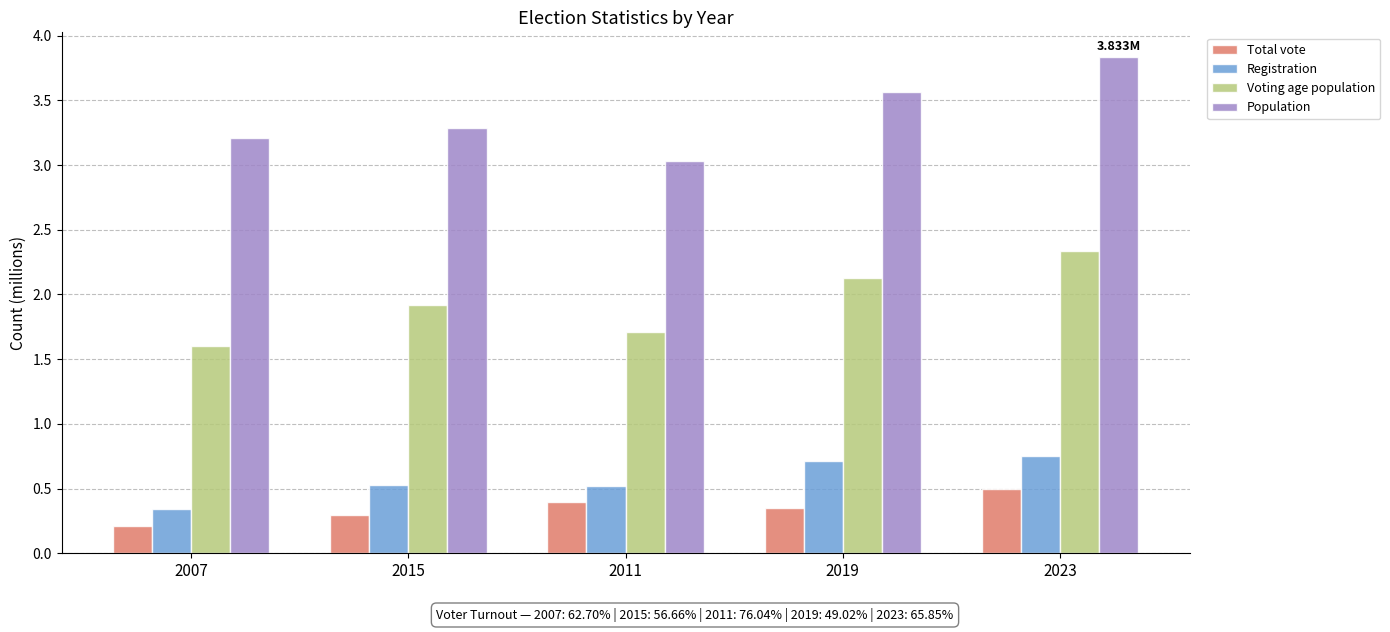

What is the spread (max minus min) of values at 2015?

3.0